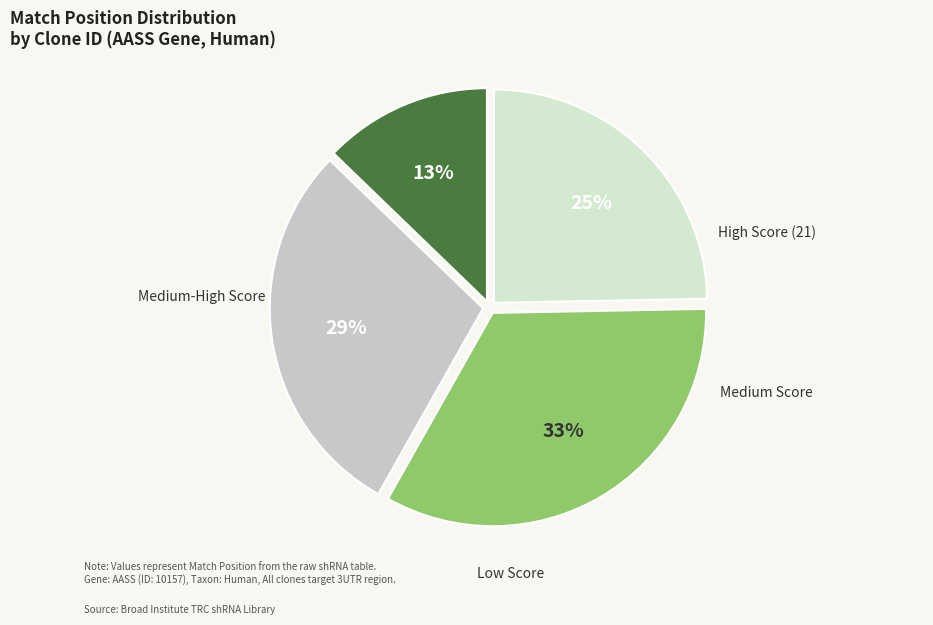

How many slices are in this pie chart?

4